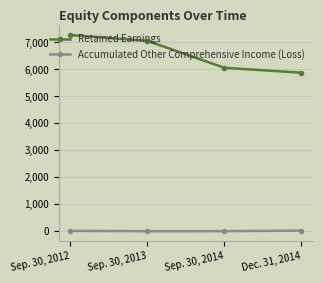

How many interior local valleys does the Accumulated Other Comprehensive Income (Loss) series have?

1